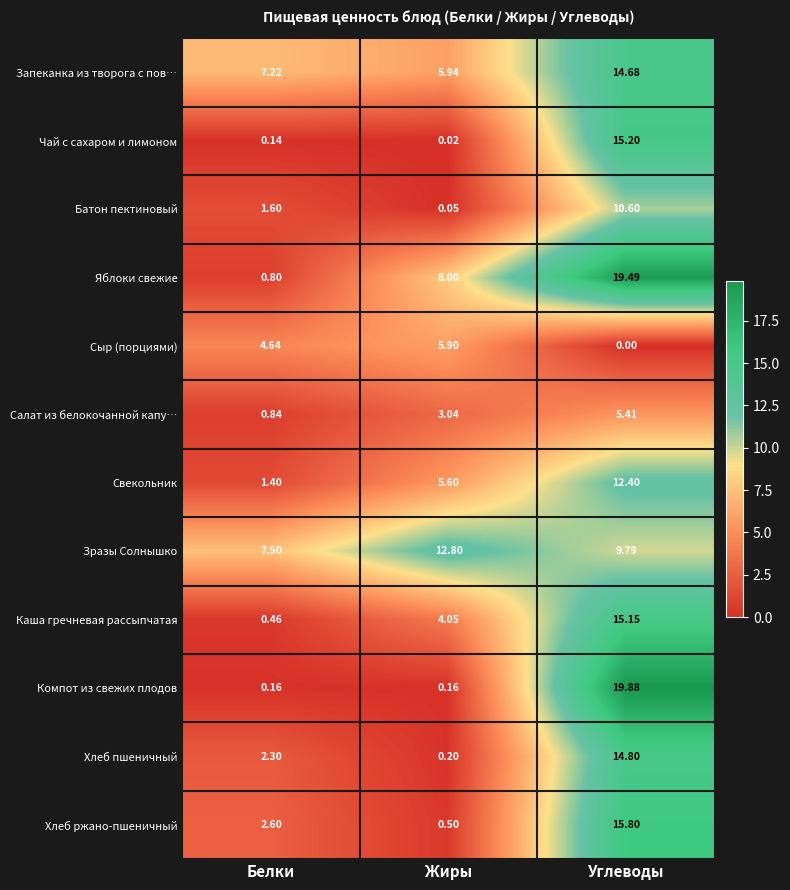

Is the value of Салат из белокочанной капу… at Жиры greater than the value of Яблоки свежие at Углеводы?

No